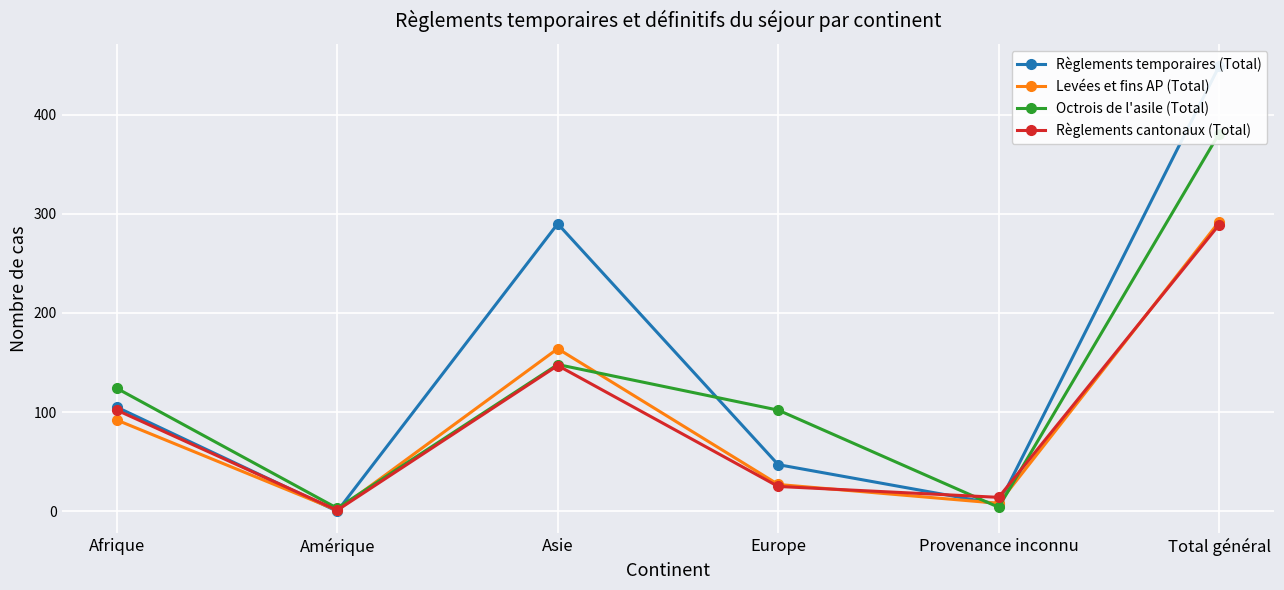

What is the greatest value displayed?

449